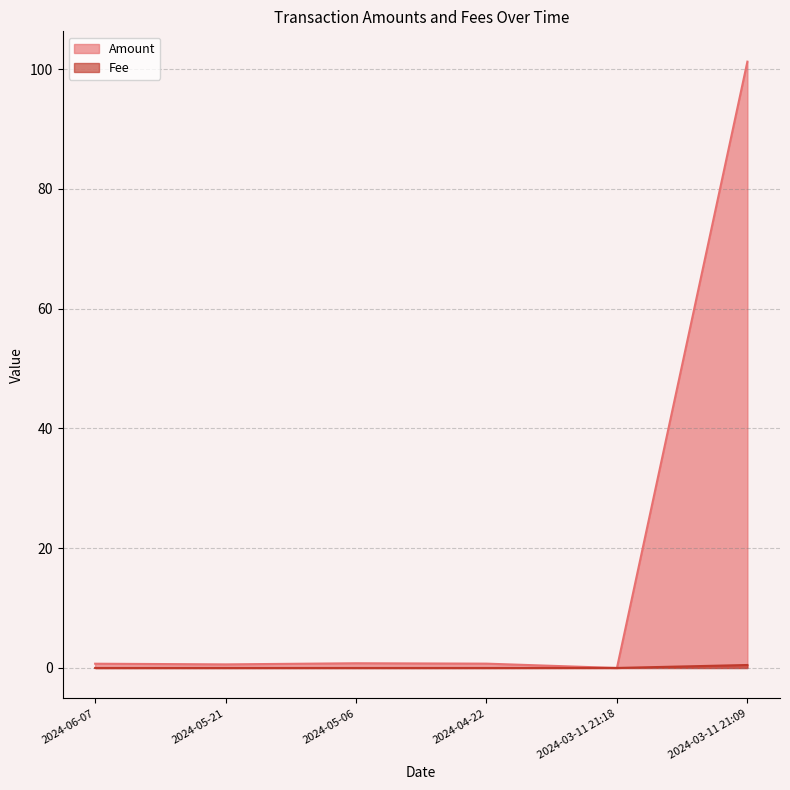

Rank the series by their average value, from lowest to highest.

Fee, Amount